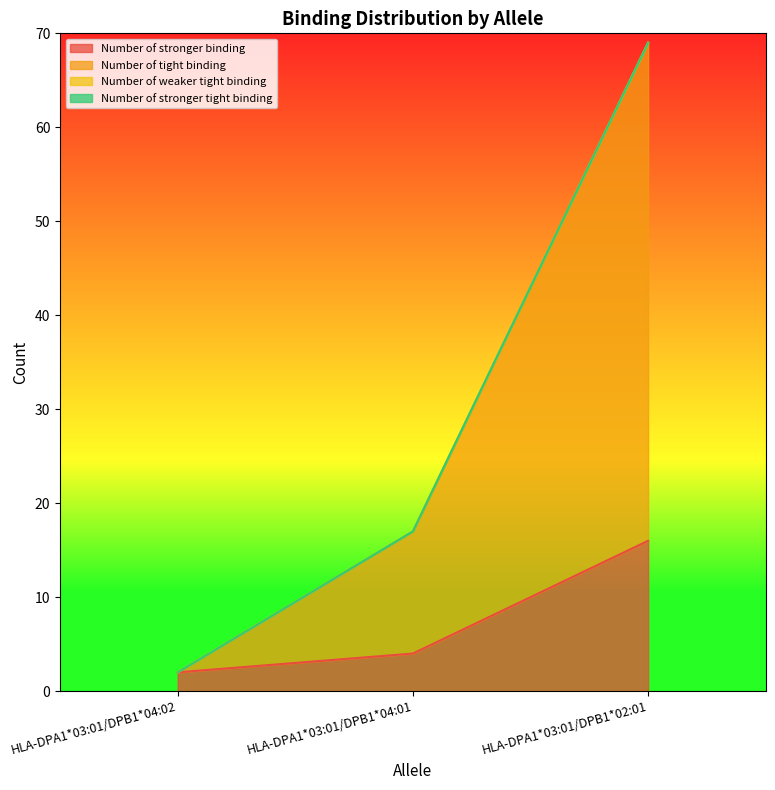

What is the value of the Number of stronger binding point at the 3rd from the left?

16